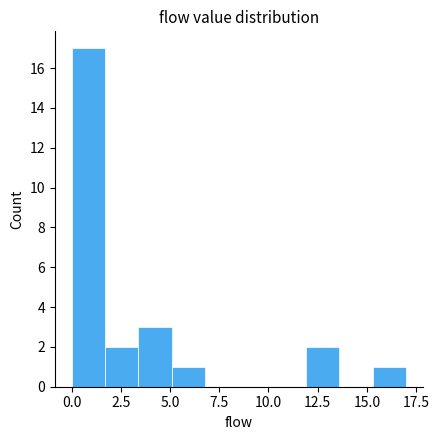

Around what value on the x-axis is the tallest bar? Give the approximate position of its centre, as read against the axis.

1.0